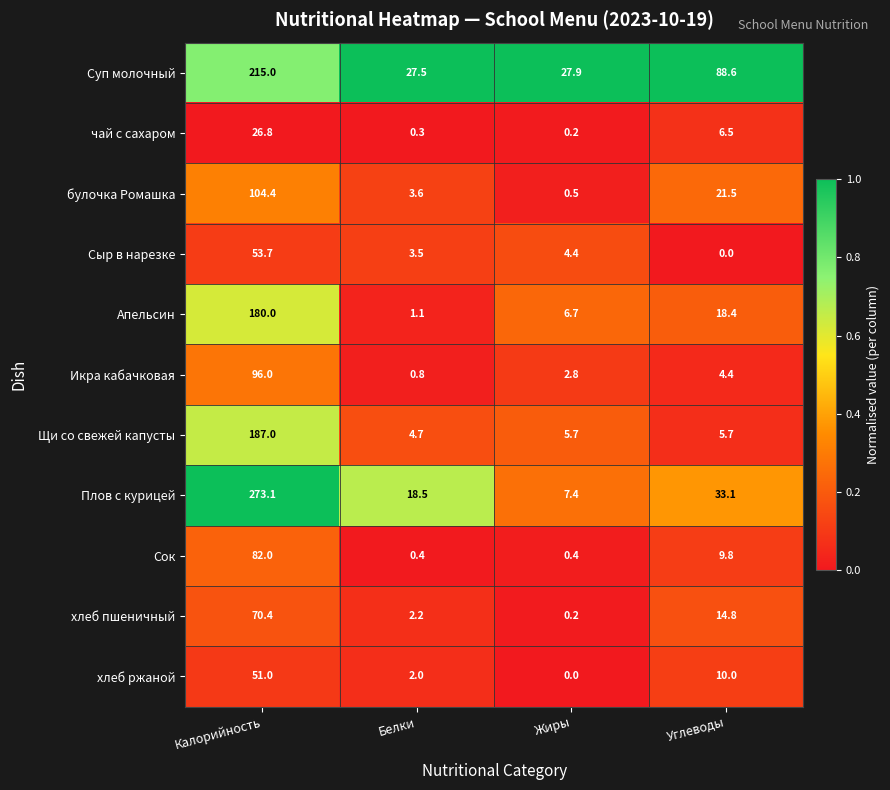

What is the maximum value shown in the chart?

273.1